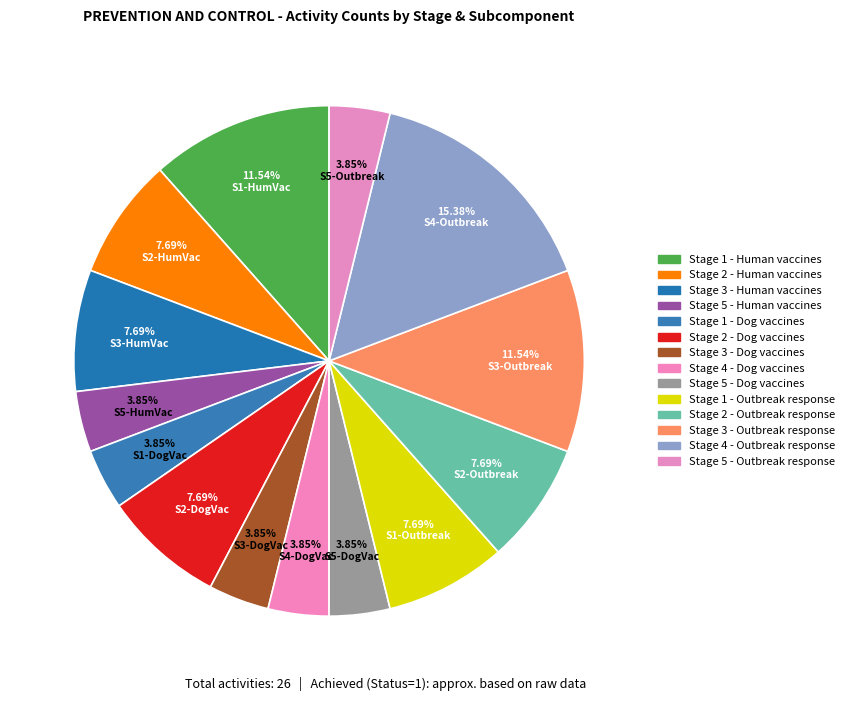

To the nearest percent, what percentage of the pie is Stage 3 - Outbreak response?

12%